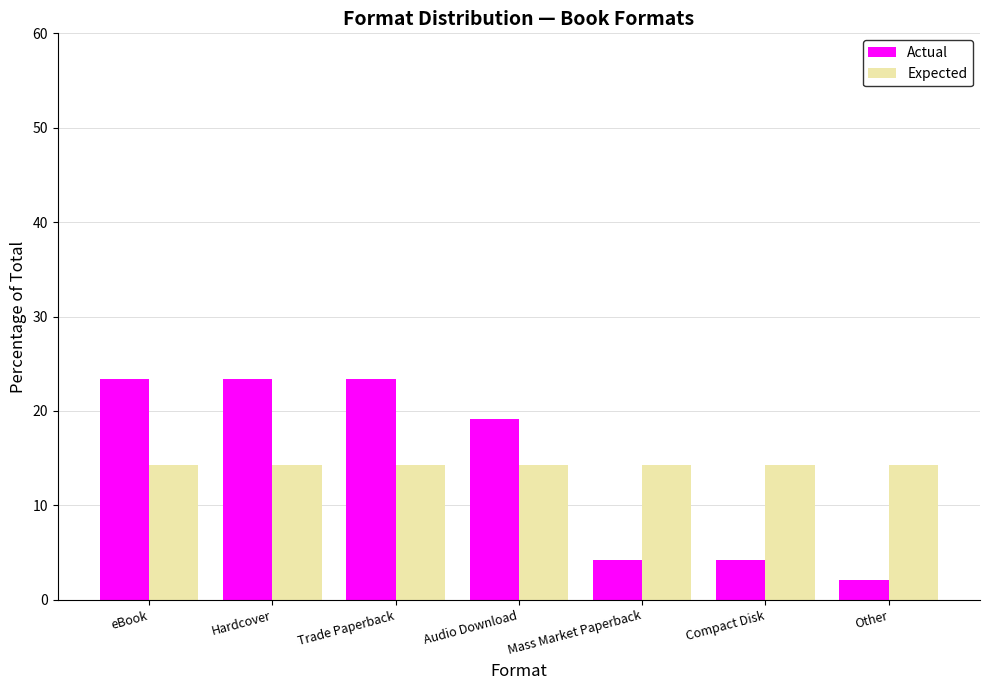

The value of Actual at eBook is 23.4. True or false?

True